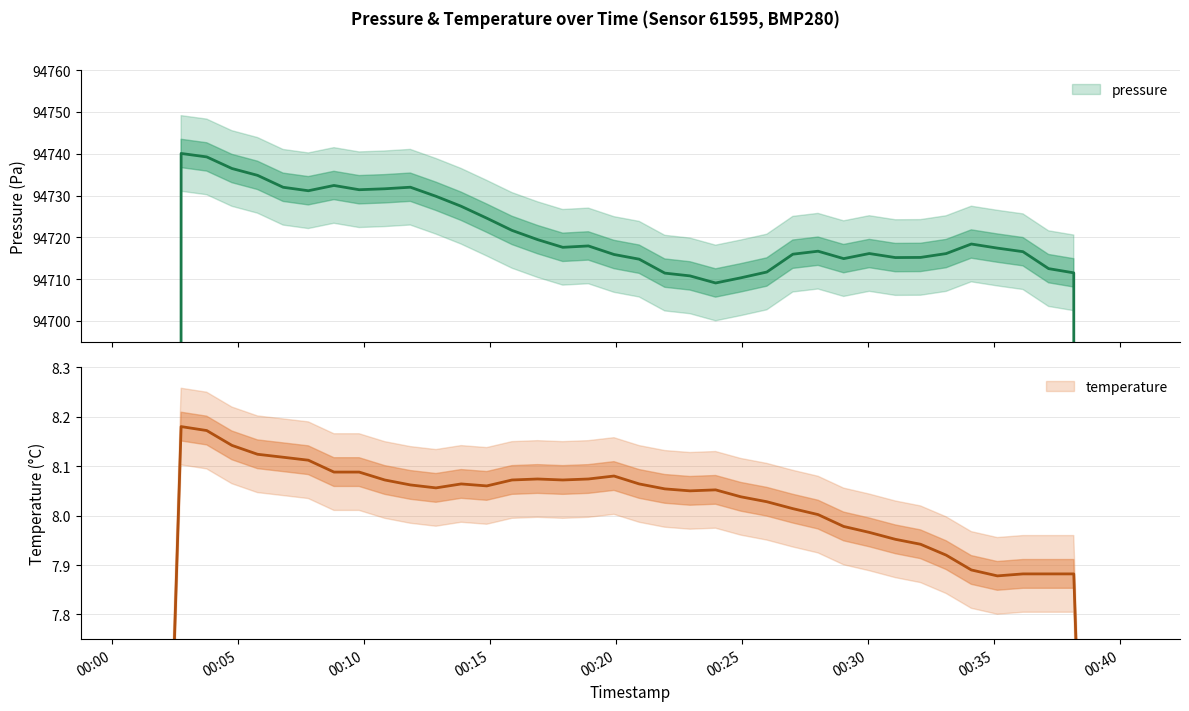

Rank the series by their maximum value, from highest to lowest.

pressure, temperature